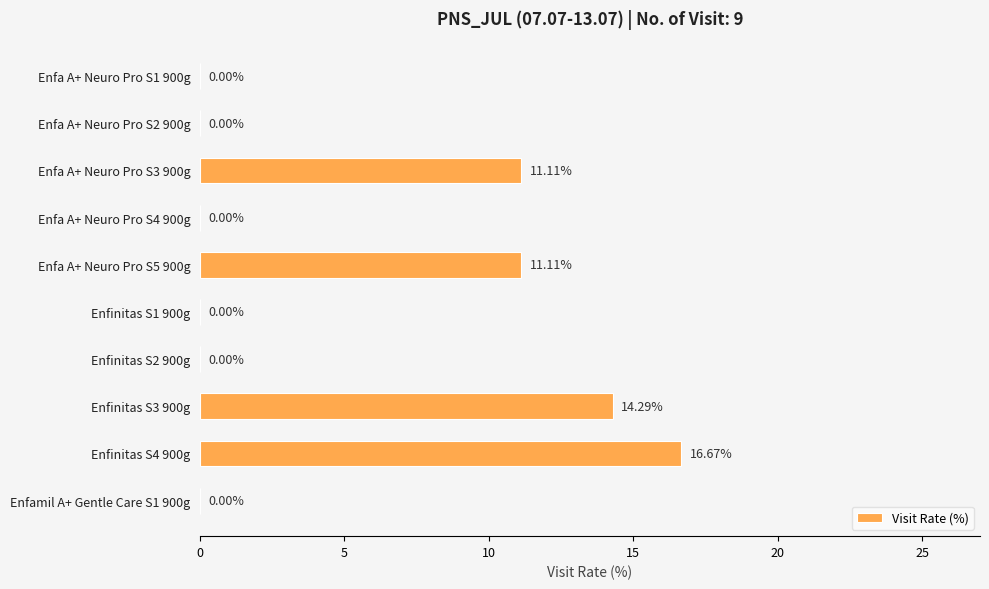

Which has a higher value, Enfinitas S4 900g or Enfa A+ Neuro Pro S5 900g?

Enfinitas S4 900g